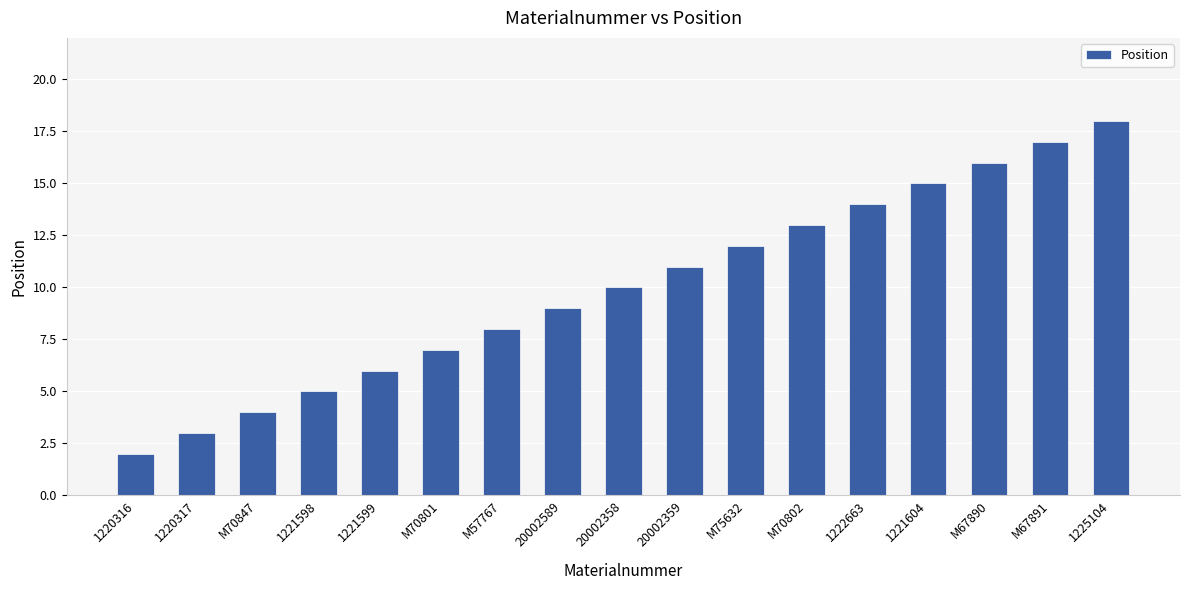

What is the average value?

10